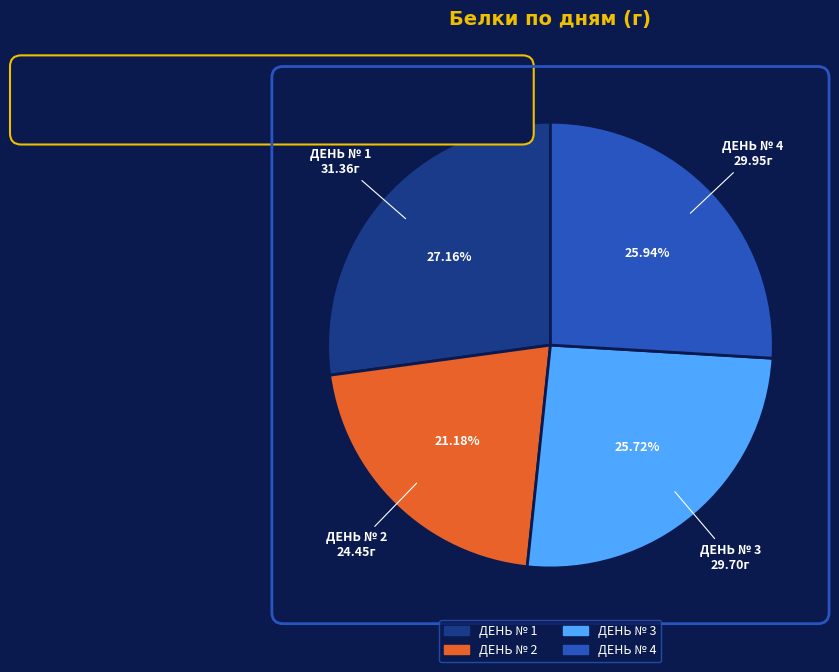

Rank the categories by value from lowest to highest.

ДЕНЬ № 2, ДЕНЬ № 3, ДЕНЬ № 4, ДЕНЬ № 1